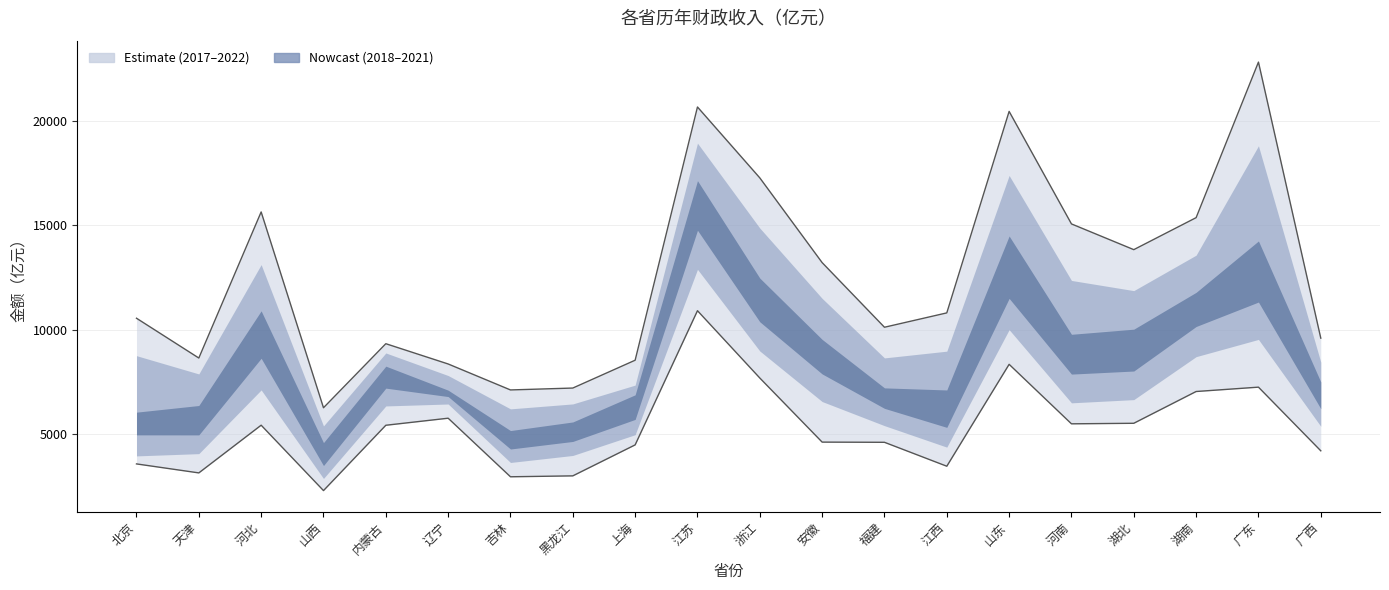

The value of 2021 at 浙江 is 25388. True or false?

False